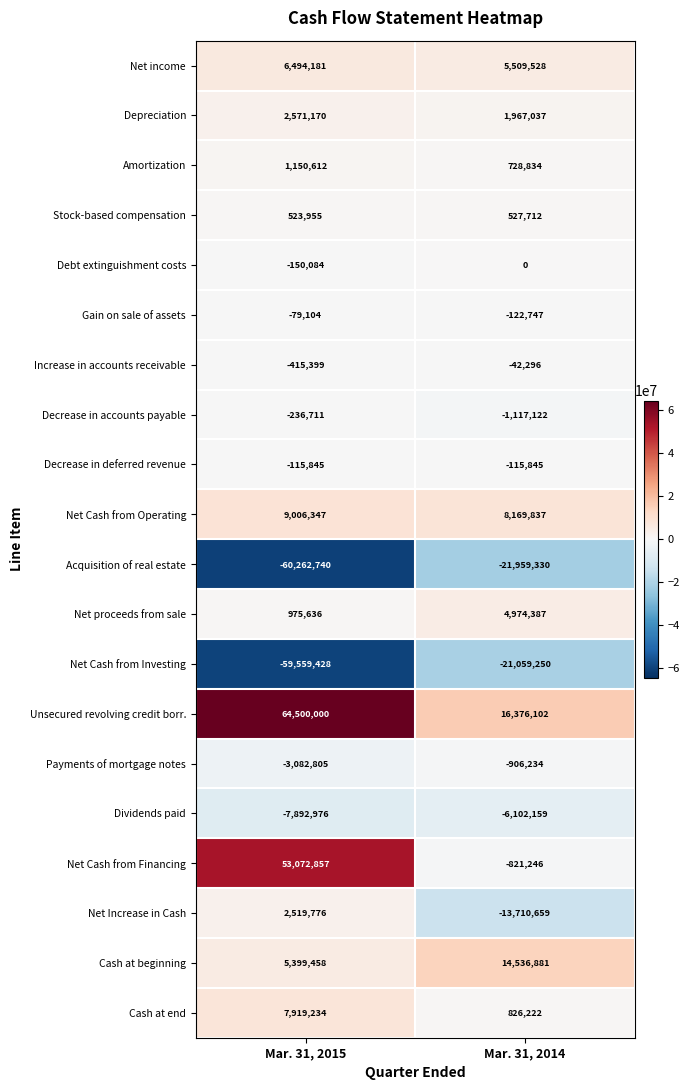

The value of Dividends paid at Mar. 31, 2015 is -7892976. True or false?

True